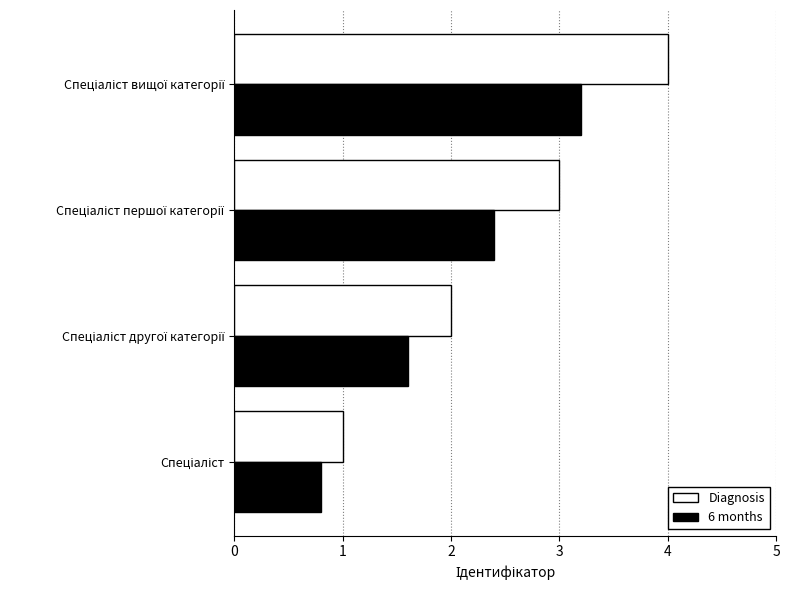

Rank the series by their maximum value, from lowest to highest.

6 months, Diagnosis